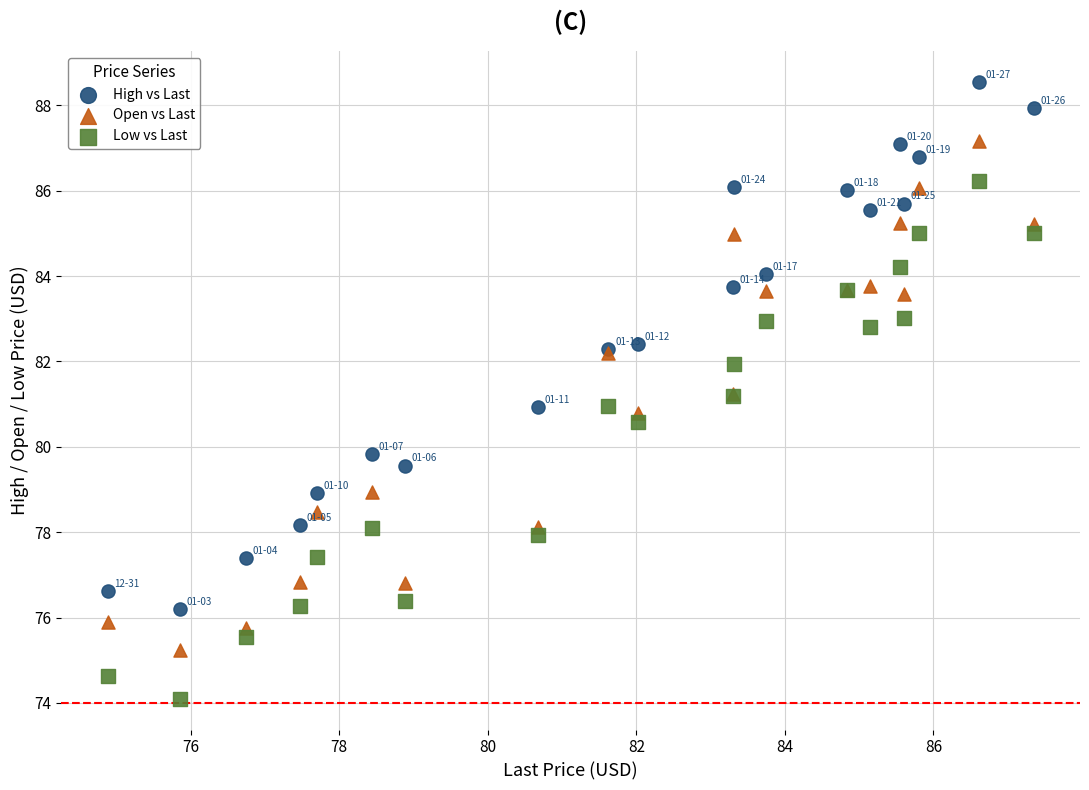

Which series has the largest Y range (max minus min)?

High vs Last